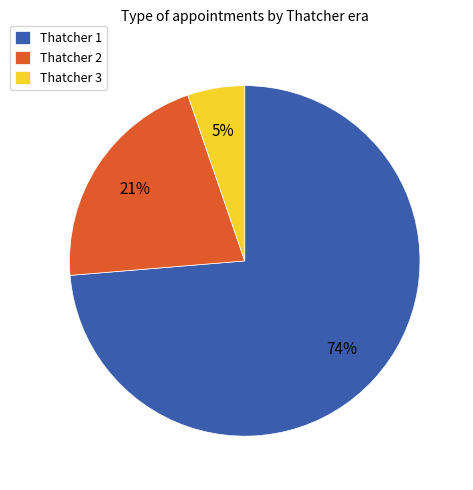

Between Thatcher 1 and Thatcher 2, which is larger?

Thatcher 1